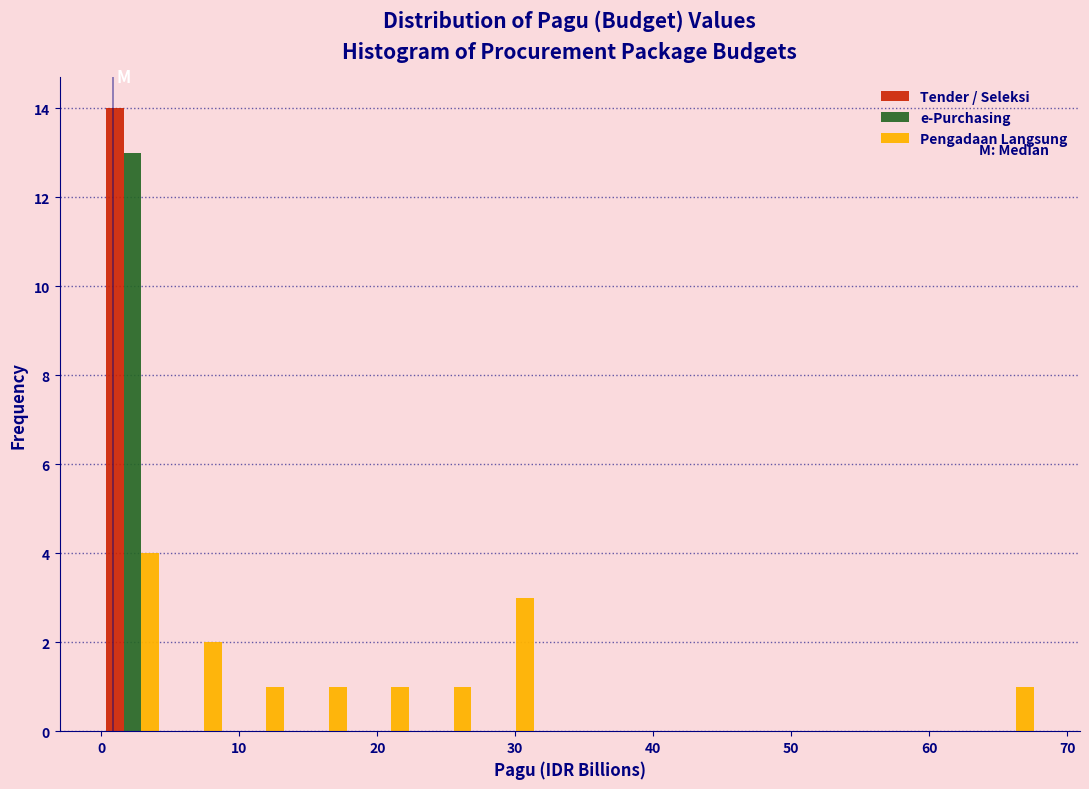

Reading left to right, list every range on the x-axis with the height of the bar of each series over it. Neither the bar edges nor the heights are printed on the chart, so give them approximately, as read against the axes.

0 to 5: Tender / Seleksi=14	e-Purchasing=13	Pengadaan Langsung=4
5 to 9: Tender / Seleksi=0	e-Purchasing=0	Pengadaan Langsung=2
9 to 14: Tender / Seleksi=0	e-Purchasing=0	Pengadaan Langsung=1
14 to 18: Tender / Seleksi=0	e-Purchasing=0	Pengadaan Langsung=1
18 to 23: Tender / Seleksi=0	e-Purchasing=0	Pengadaan Langsung=1
23 to 27: Tender / Seleksi=0	e-Purchasing=0	Pengadaan Langsung=1
27 to 32: Tender / Seleksi=0	e-Purchasing=0	Pengadaan Langsung=3
32 to 36: Tender / Seleksi=0	e-Purchasing=0	Pengadaan Langsung=0
36 to 41: Tender / Seleksi=0	e-Purchasing=0	Pengadaan Langsung=0
41 to 45: Tender / Seleksi=0	e-Purchasing=0	Pengadaan Langsung=0
45 to 50: Tender / Seleksi=0	e-Purchasing=0	Pengadaan Langsung=0
50 to 54: Tender / Seleksi=0	e-Purchasing=0	Pengadaan Langsung=0
54 to 59: Tender / Seleksi=0	e-Purchasing=0	Pengadaan Langsung=0
59 to 63: Tender / Seleksi=0	e-Purchasing=0	Pengadaan Langsung=0
63 to 68: Tender / Seleksi=0	e-Purchasing=0	Pengadaan Langsung=1